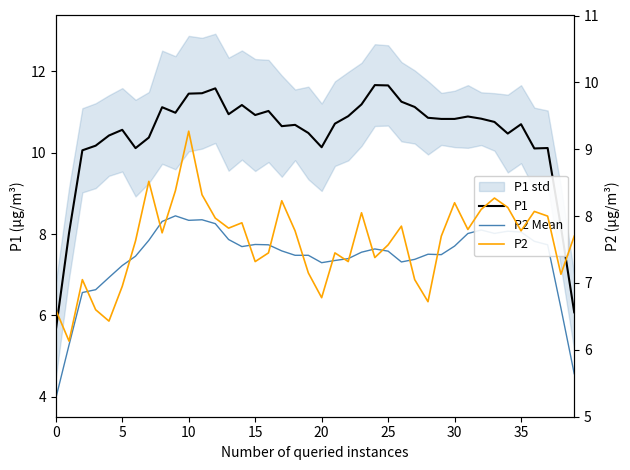

What is the value of the P2 Mean point at the 22nd from the left?

7.4